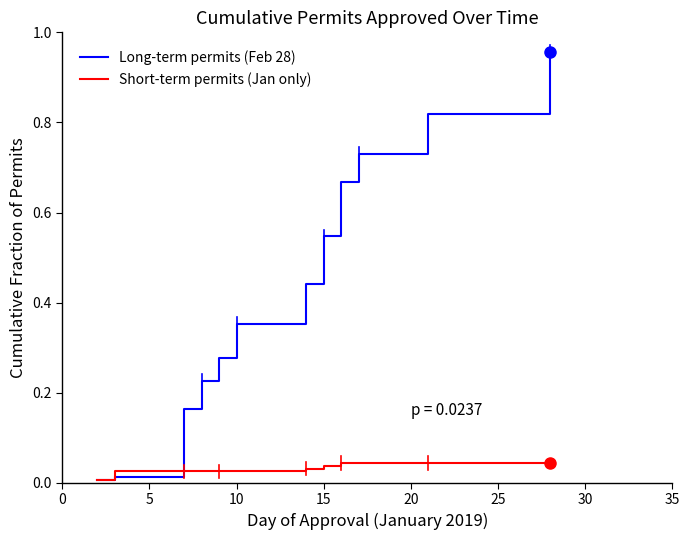

Rank the series by their average value, from lowest to highest.

Short-term permits (Jan only), Long-term permits (Feb 28)